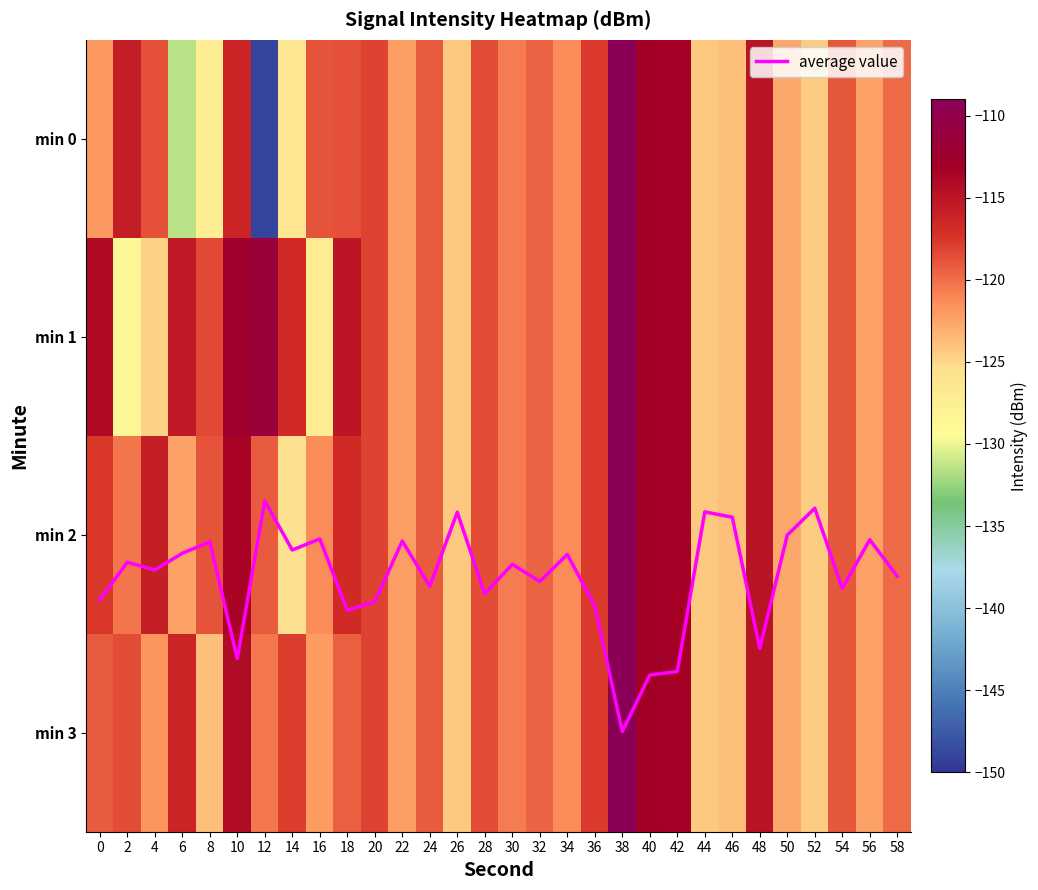

How many values in the min 3 series are below -119?

18